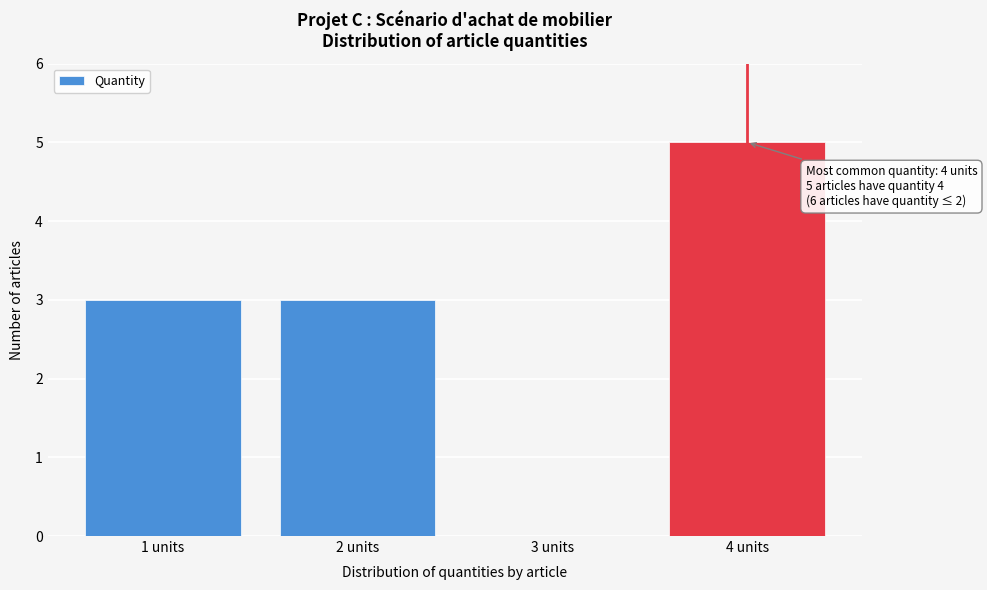

Reading right to left, transcribe all the data shown in this chart.

4 units=5	3 units=0	2 units=3	1 units=3